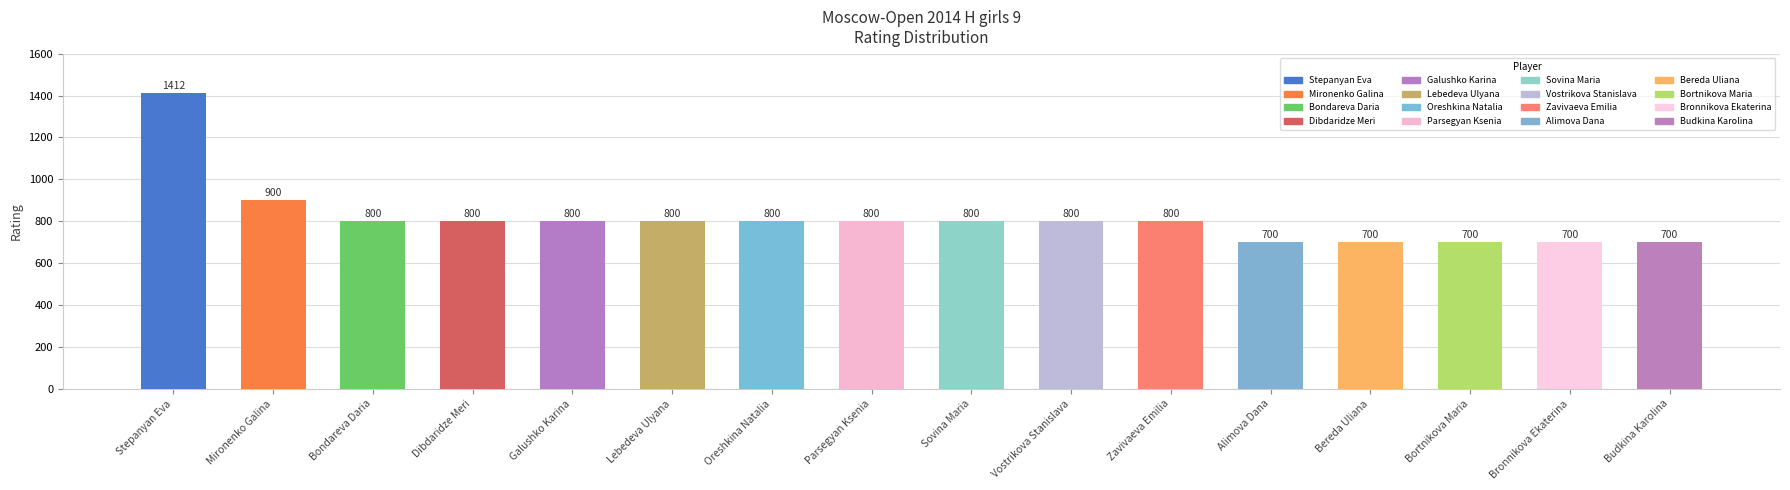

What position from the right is Galushko Karina?

12